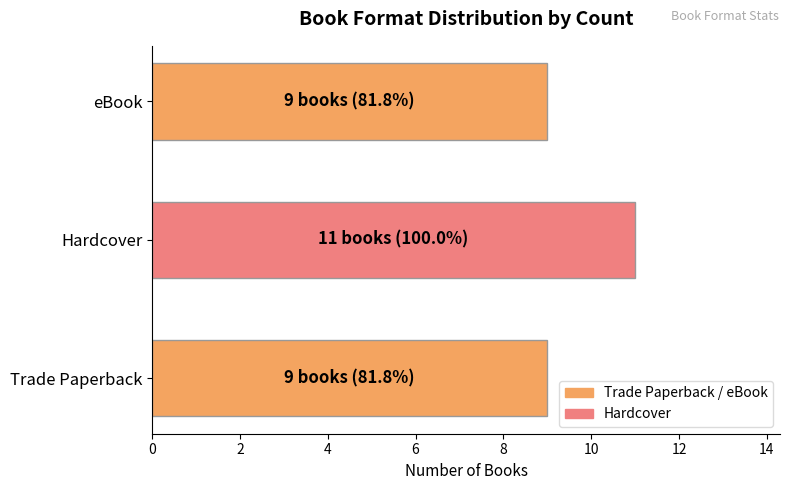

Are the bars grouped side by side (vs. stacked)?

No